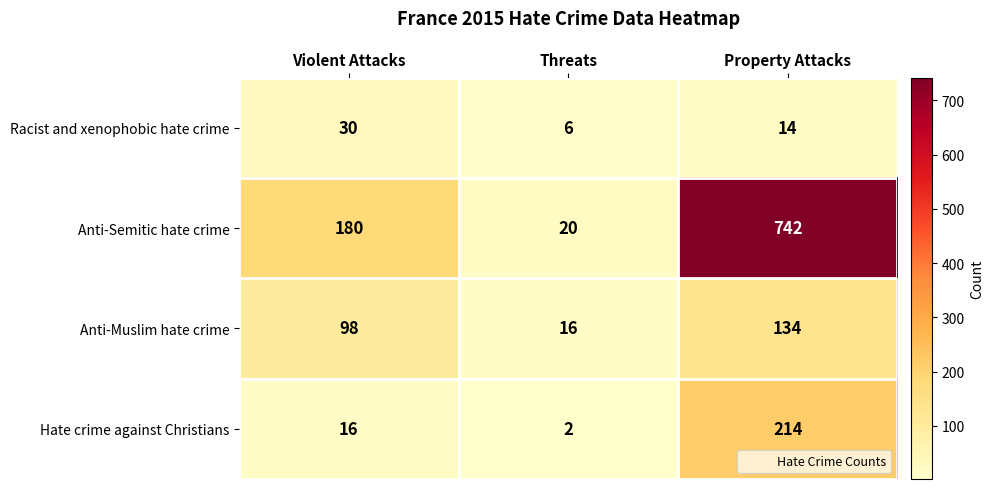

What is the minimum value shown in the chart?

2